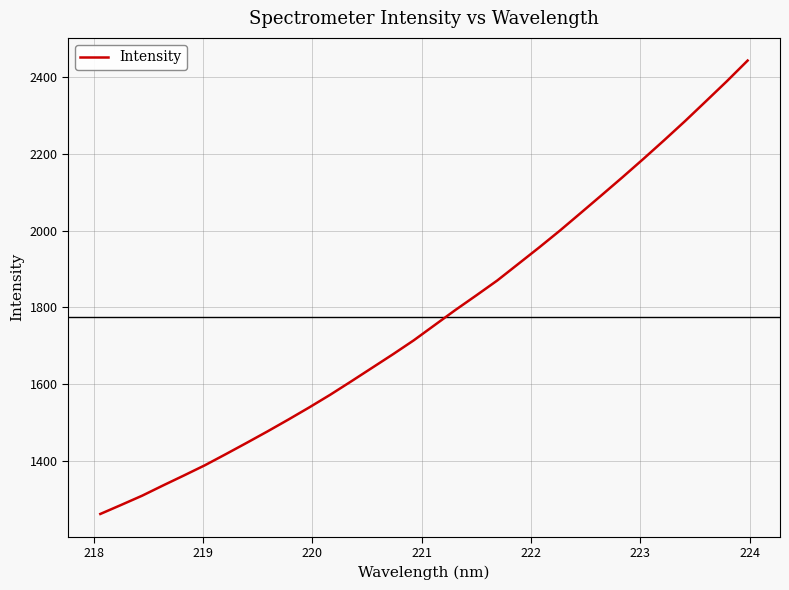

What is the minimum value shown in the chart?

1261.5